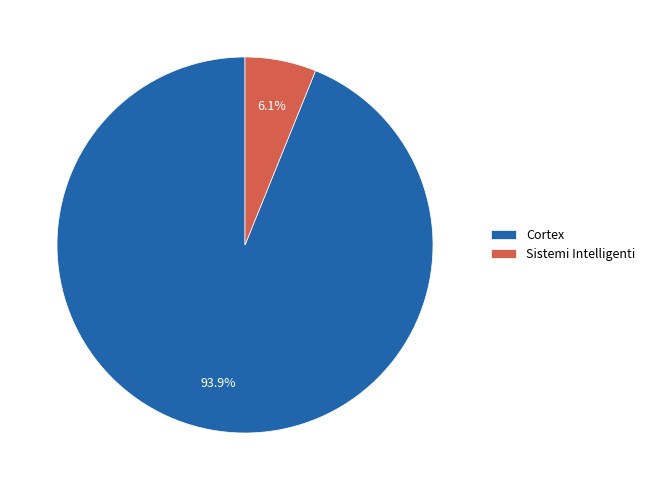

Does any single category account for the majority?

Yes